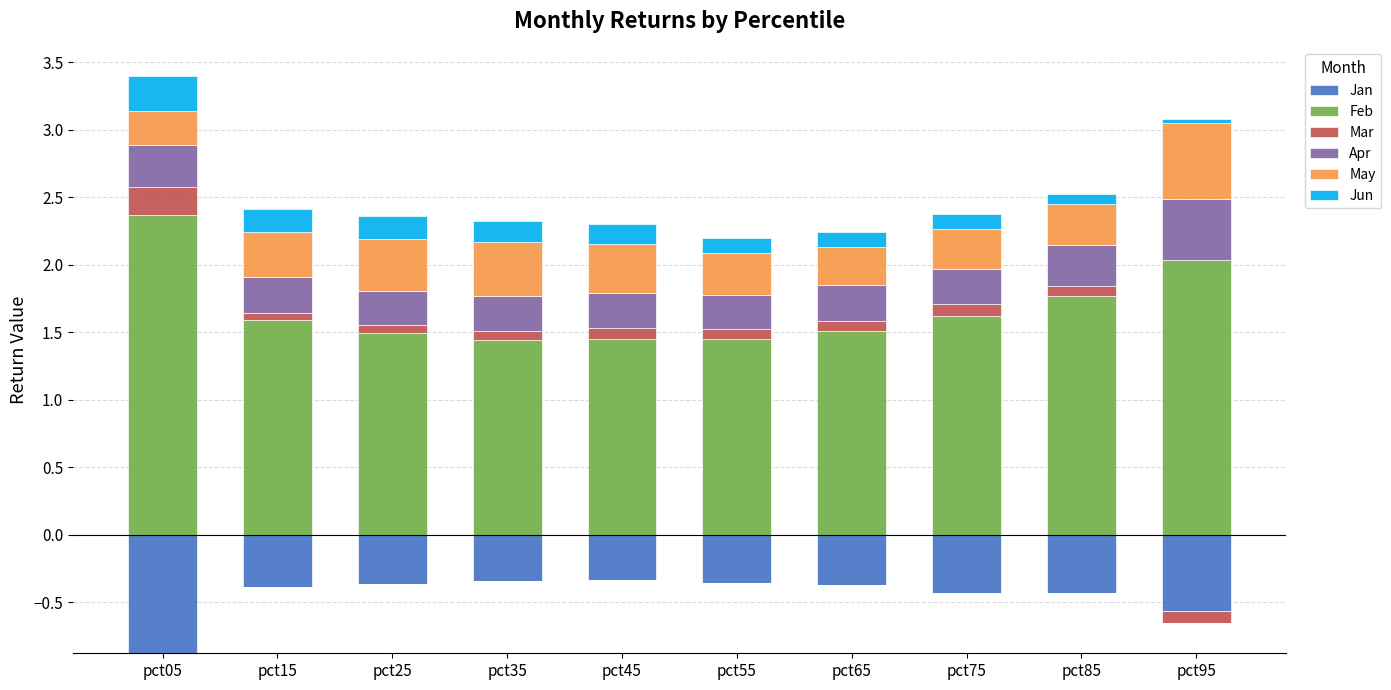

True or false: May has a value of 0.4 at pct05.

False